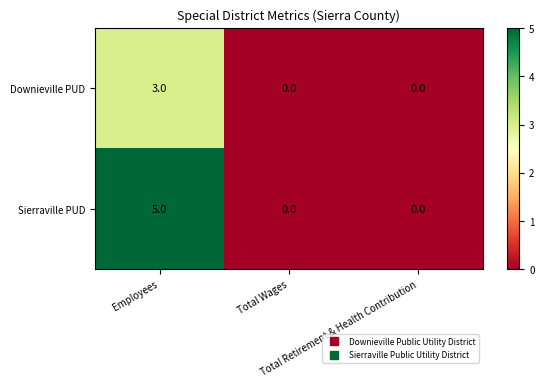

Which series has the largest total across all categories?

Sierraville PUD